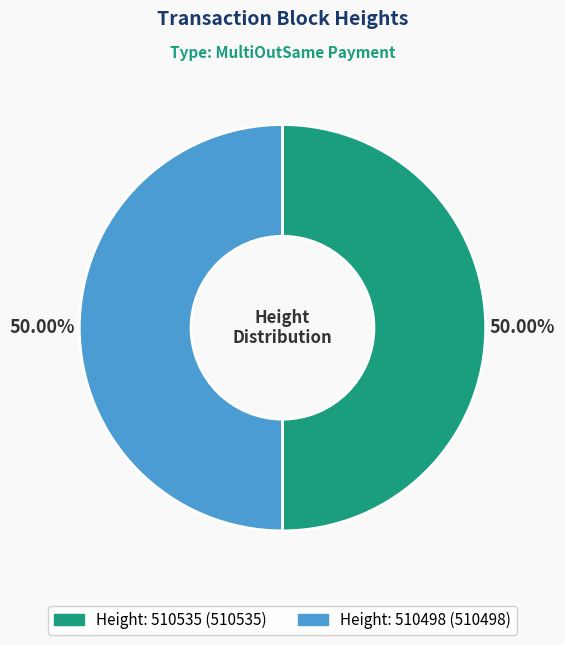

How many segments does this pie chart have?

2